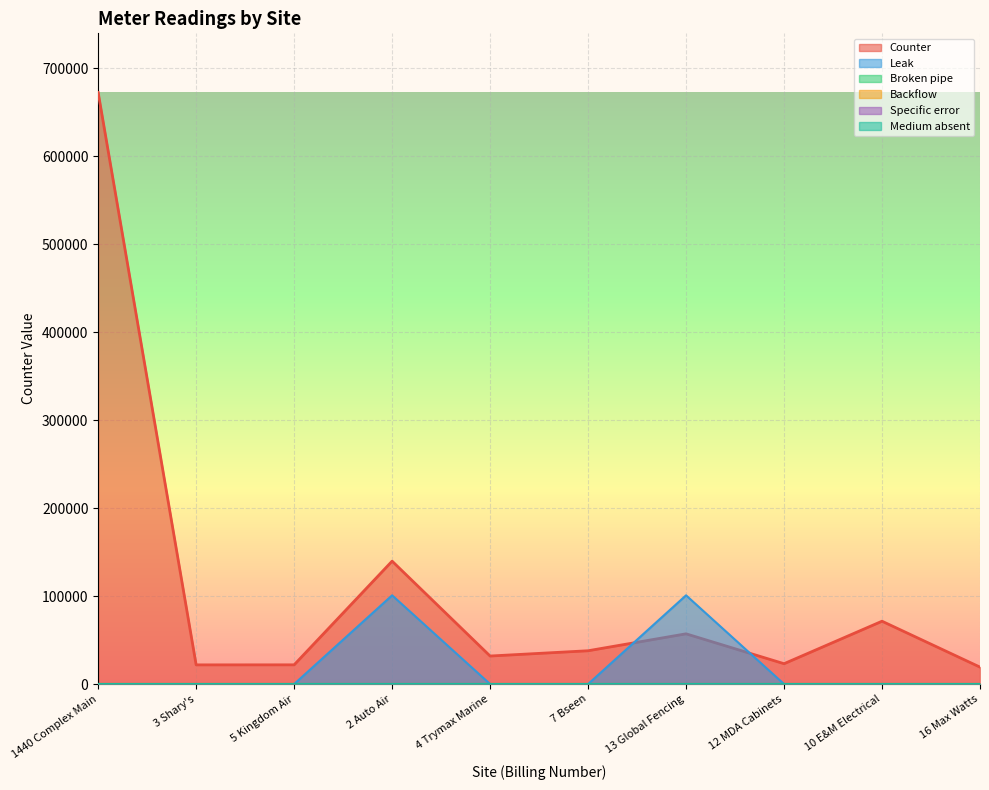

At which label does Backflow reach its minimum?

1440 Complex Main